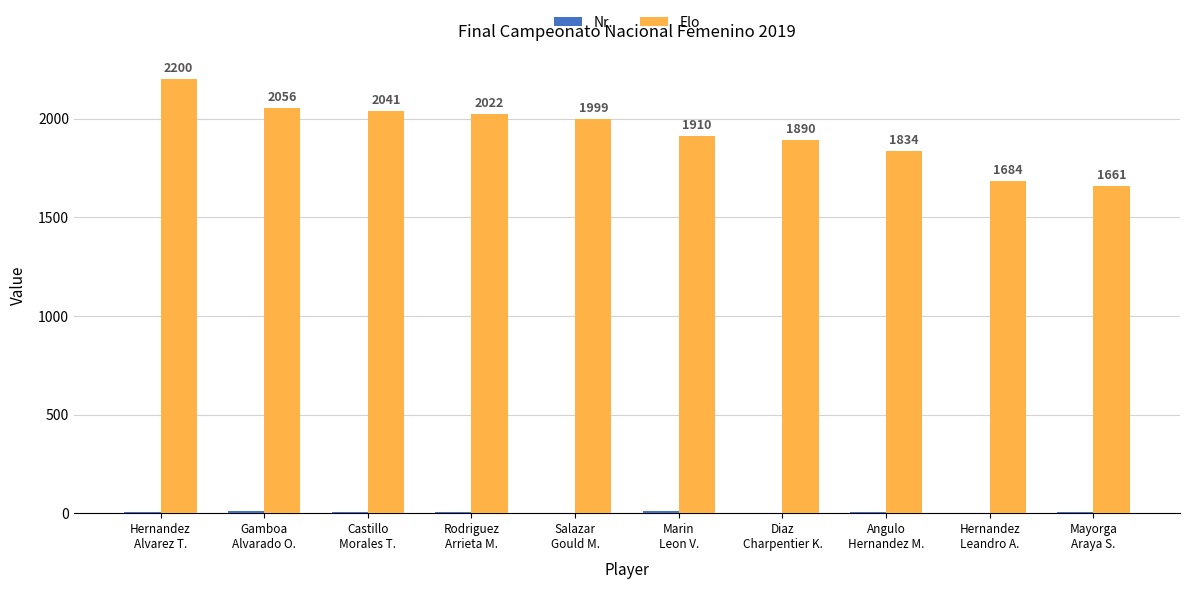

Which series has the largest total across all categories?

Elo